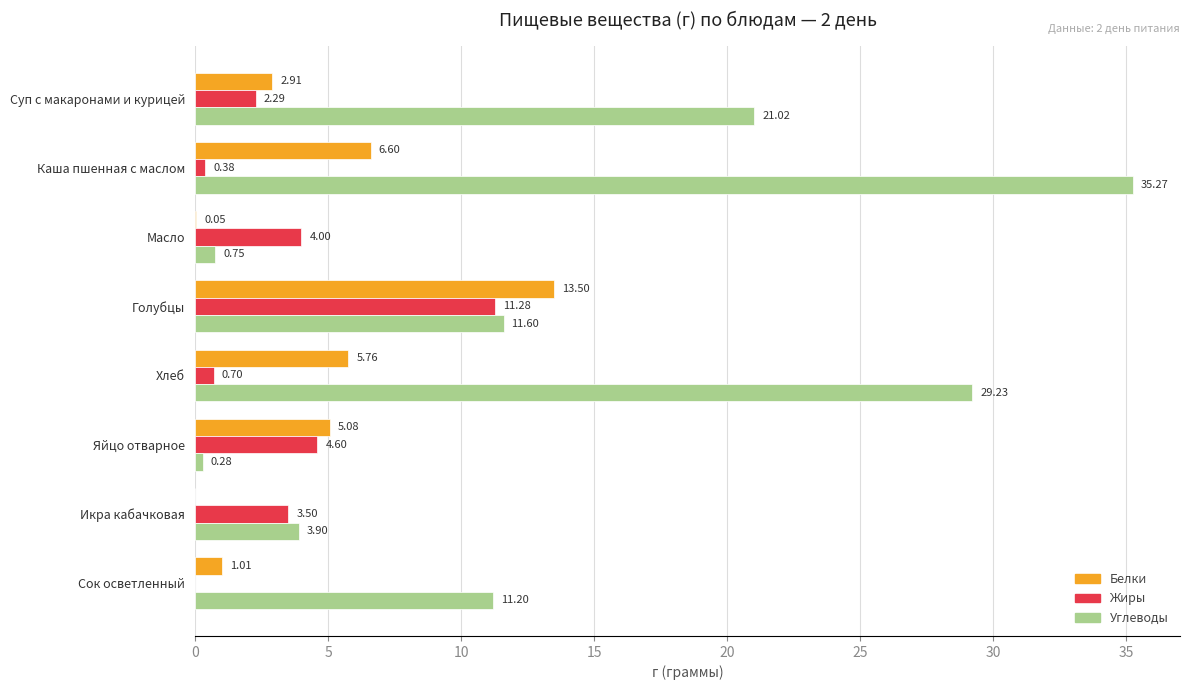

What is the sum of the Белки values at Икра кабачковая and Голубцы?

13.5